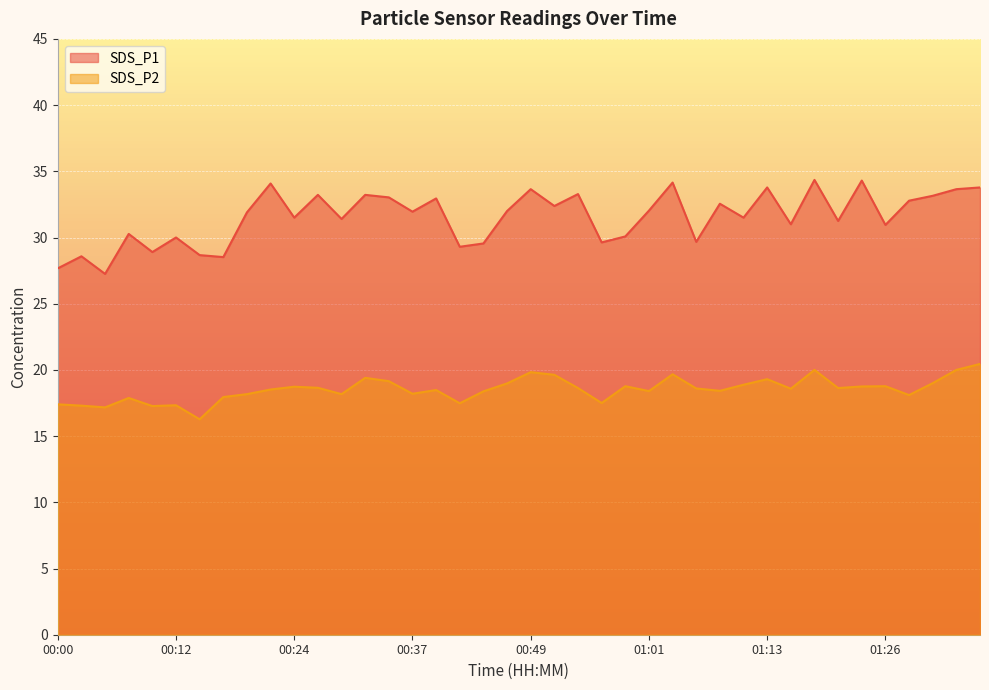

What is the sum of all SDS_P1 values?

1261.9